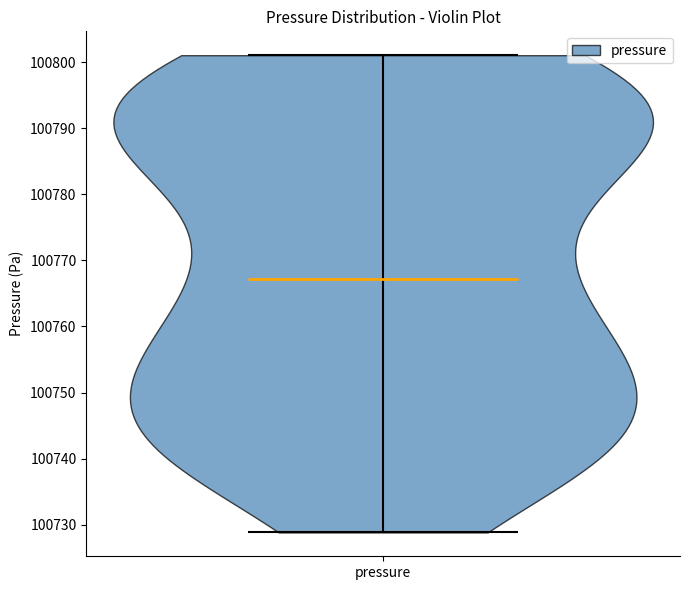

Where does the median line of the violin for pressure sit on the y-axis? The values are not printed on the chart, so give them approximately, as read against the axis.

100767